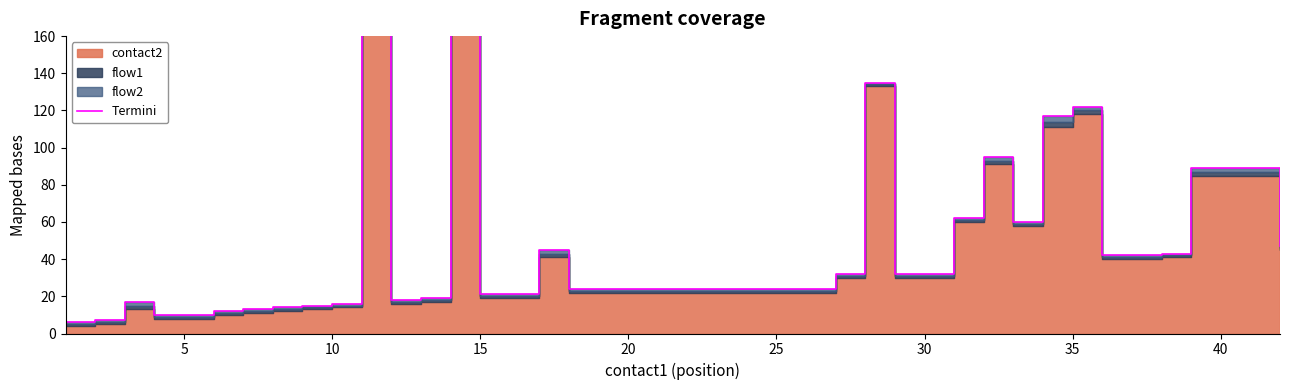

How many lines are shown in the chart?

1